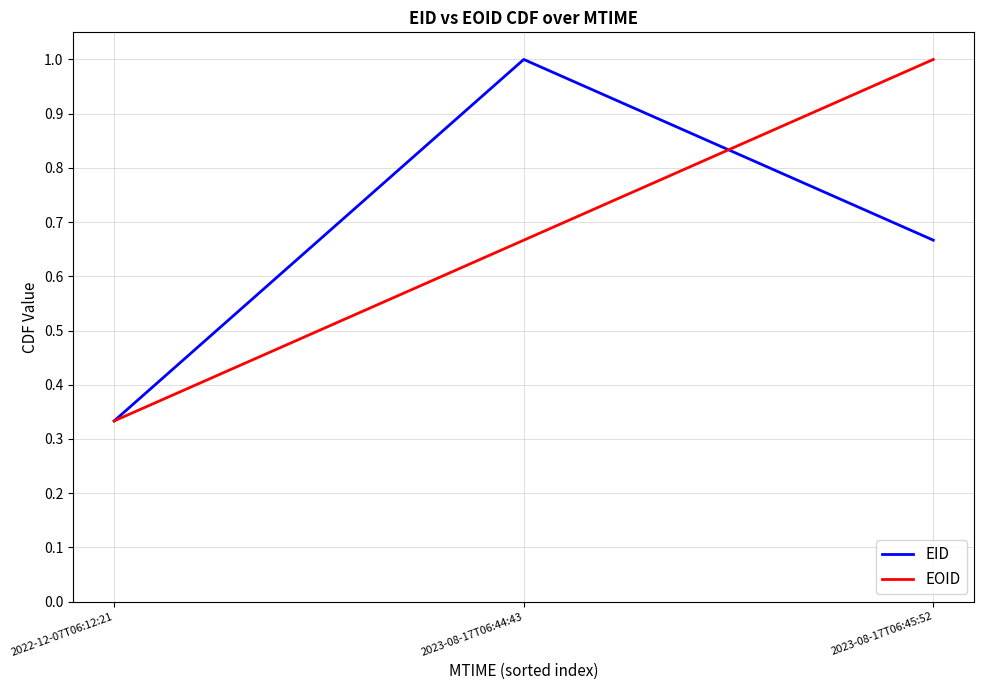

What position from the right is 2023-08-17T06:44:43?

2